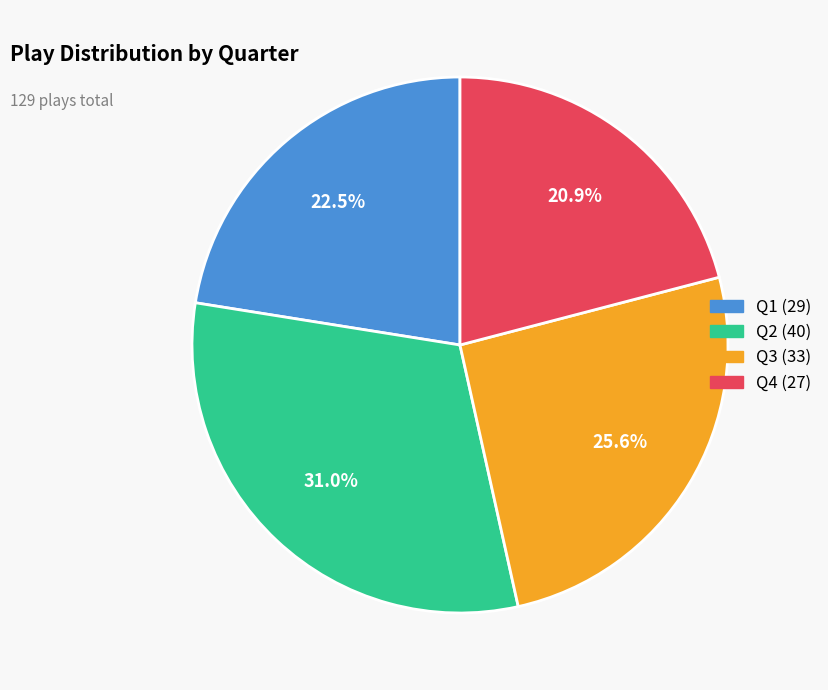

Between Q1 and Q3, which is larger?

Q3